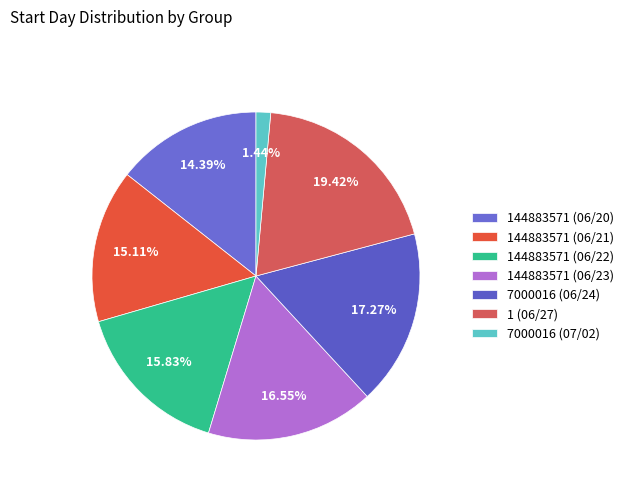

Is it true that 144883571 (06/23) is 17% of the pie?

True